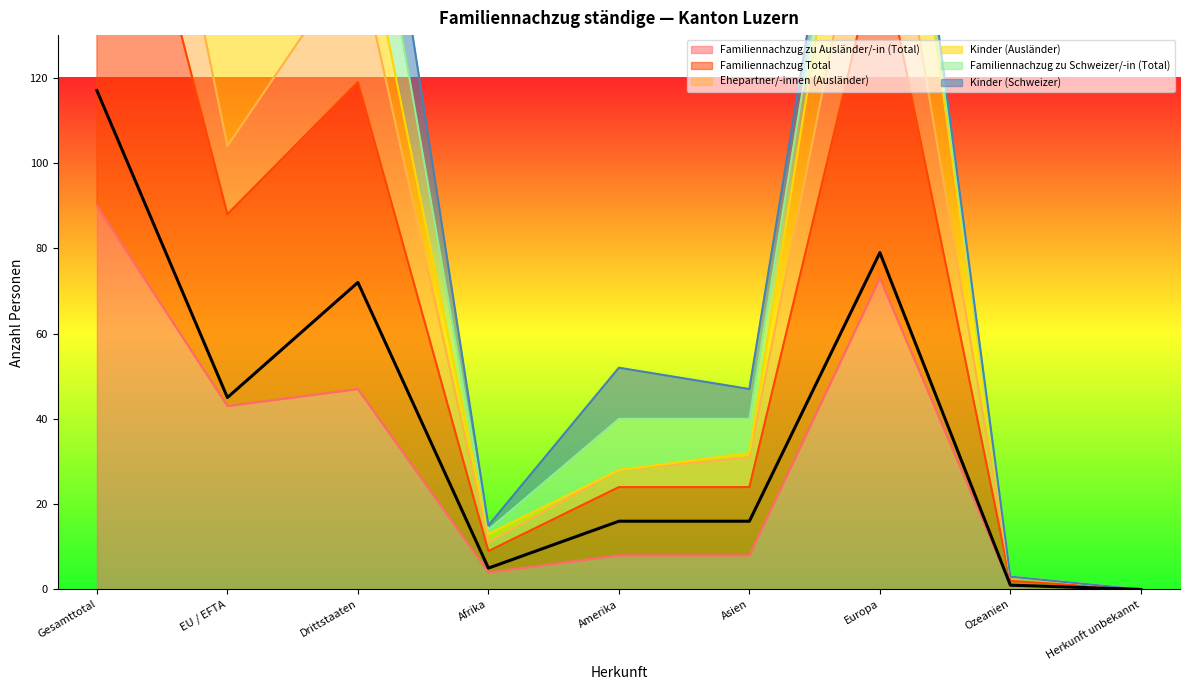

Is the value of Familiennachzug Total at Gesamttotal greater than the value of Familiennachzug zu Ausländer/-in (Total) at Asien?

Yes